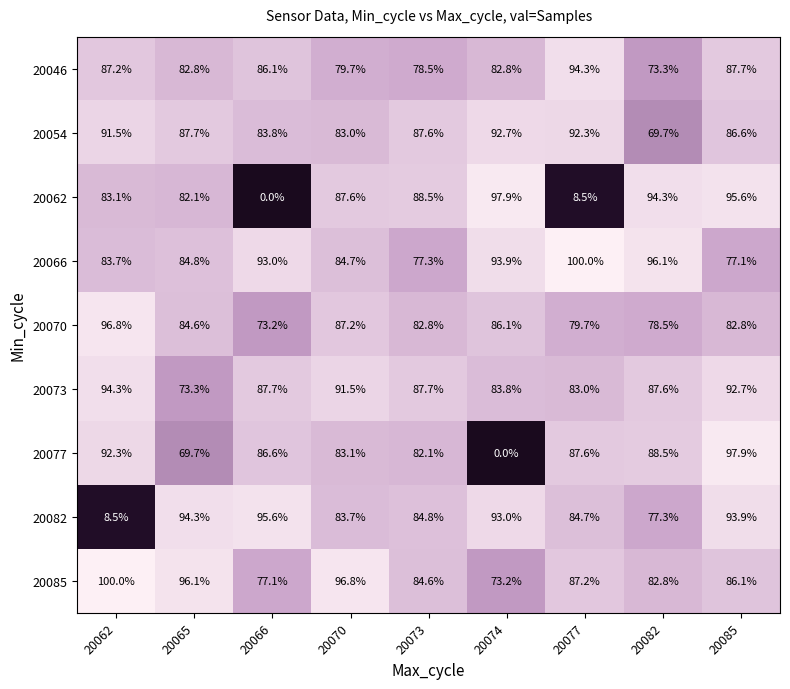

What is the sum of the 20062 values at 20070 and 20065?

169.7